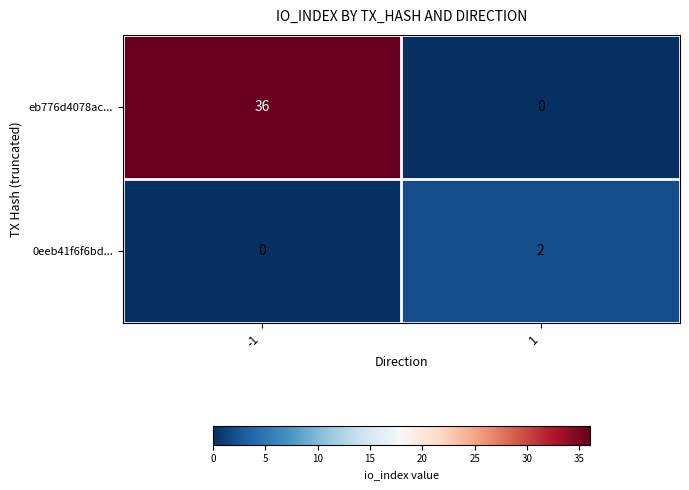

Is the value of 0eeb41f6f6bd... at 1 greater than the value of eb776d4078ac... at 1?

Yes